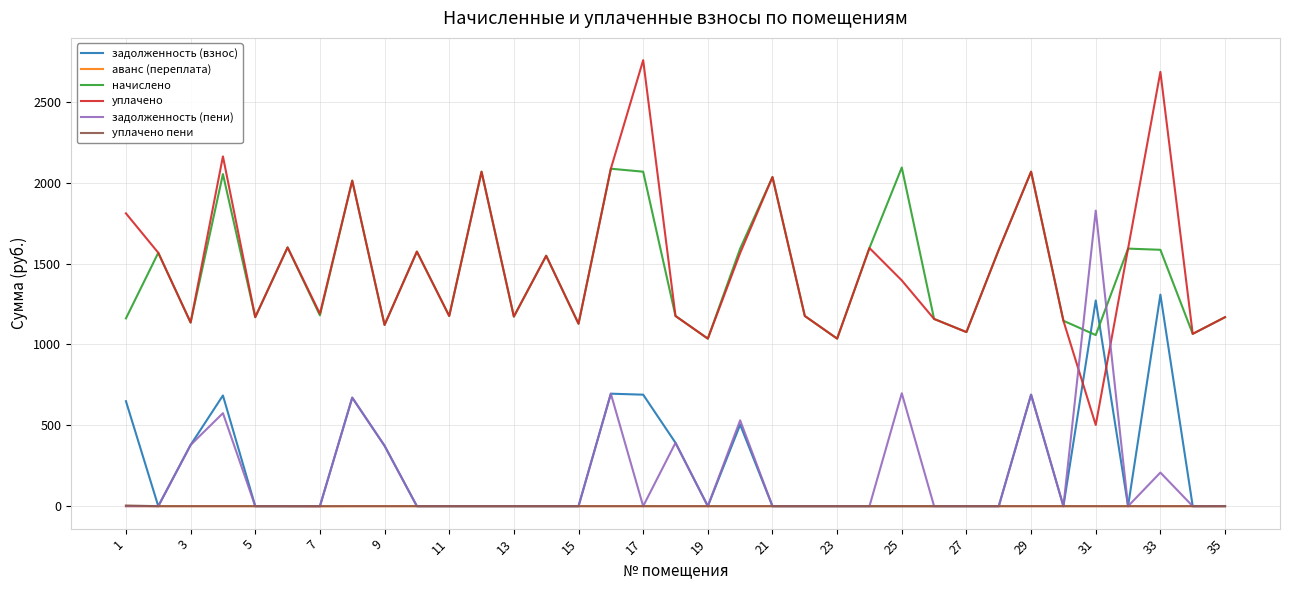

Which series has the largest range (max minus min)?

уплачено